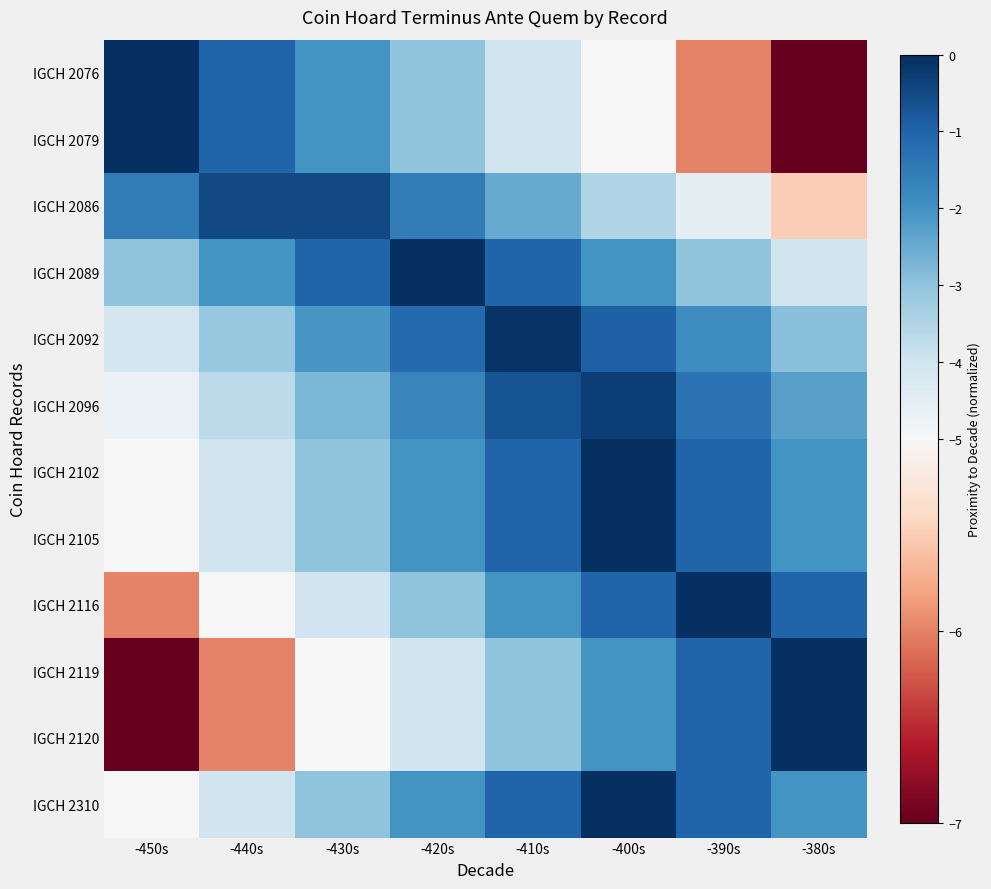

Between -440s and -410s, which series saw the biggest shift?

IGCH 2076